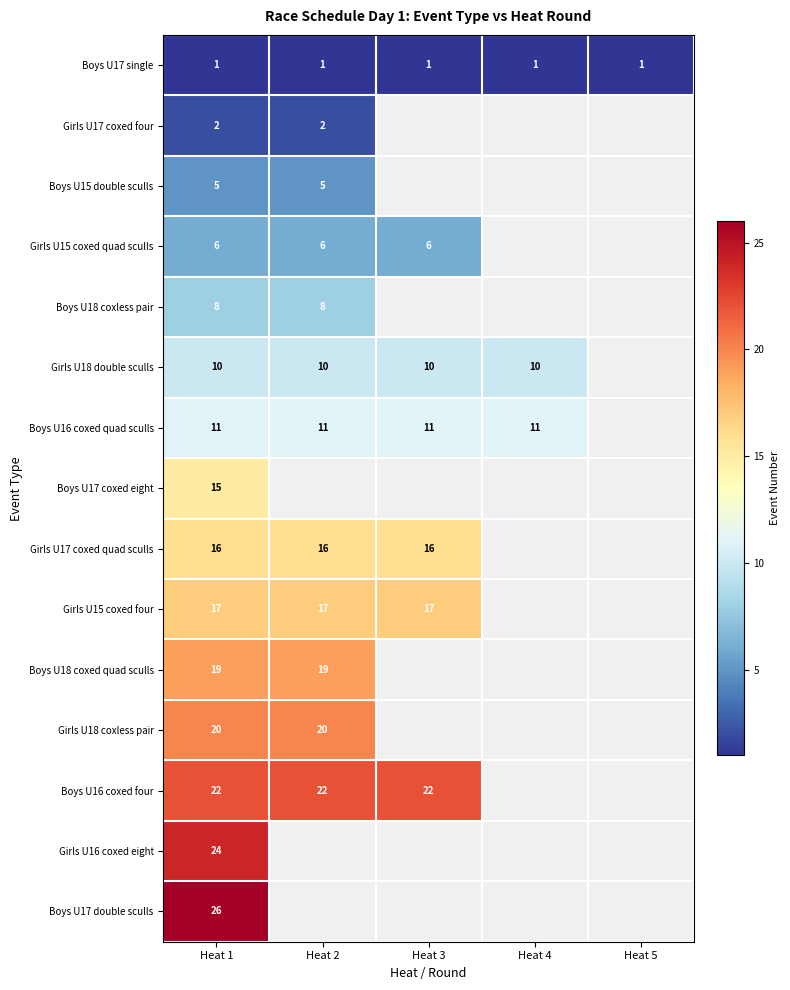

How many data points does each series have?

5